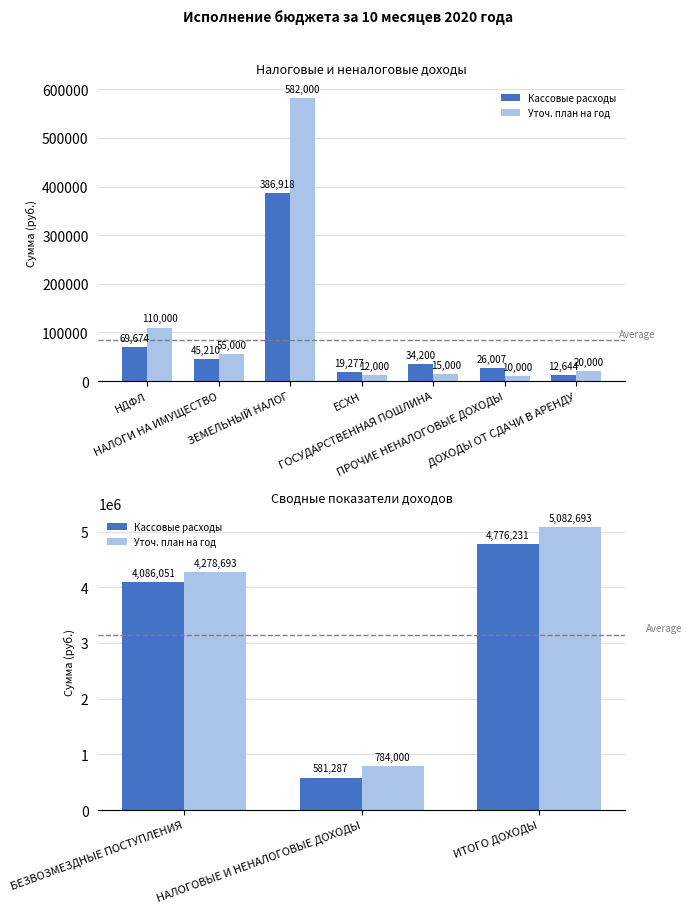

How many values in the Уточ. план на год series are below 4278693?

1